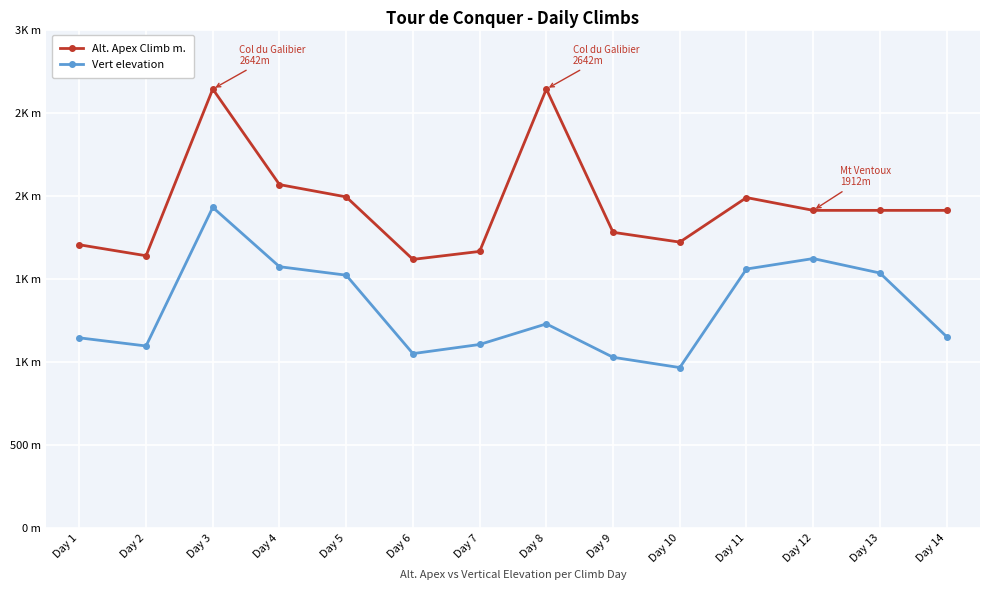

Does the chart have visible grid lines?

Yes